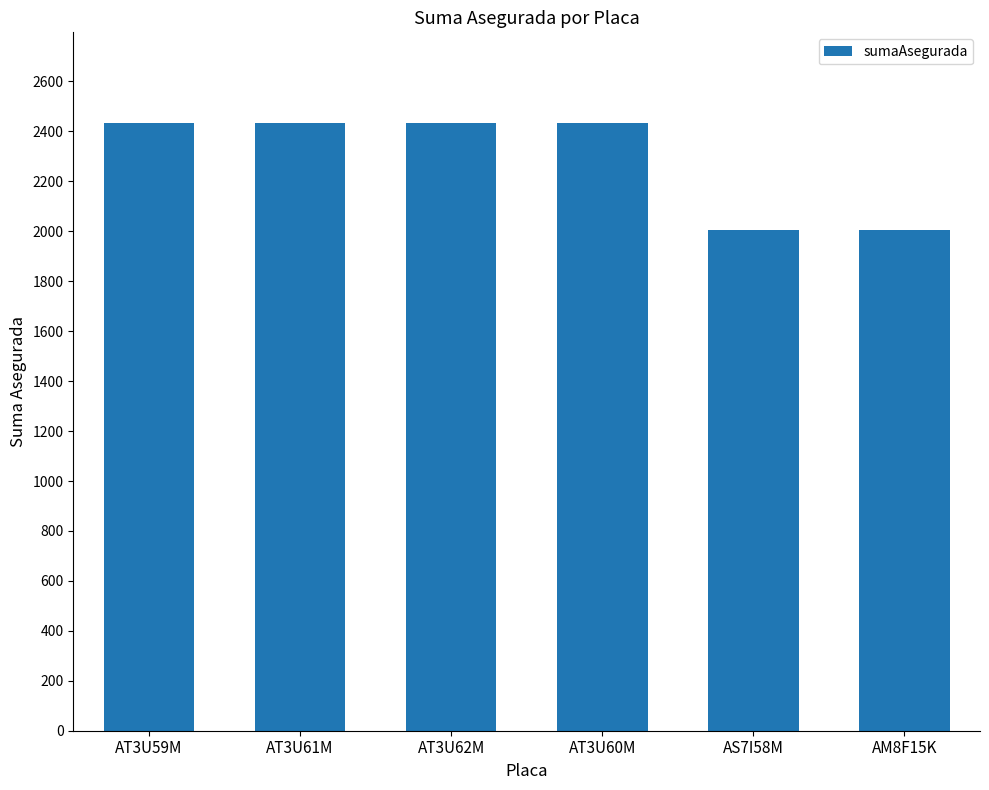

What is the label of the 4th bar from the left?

AT3U60M